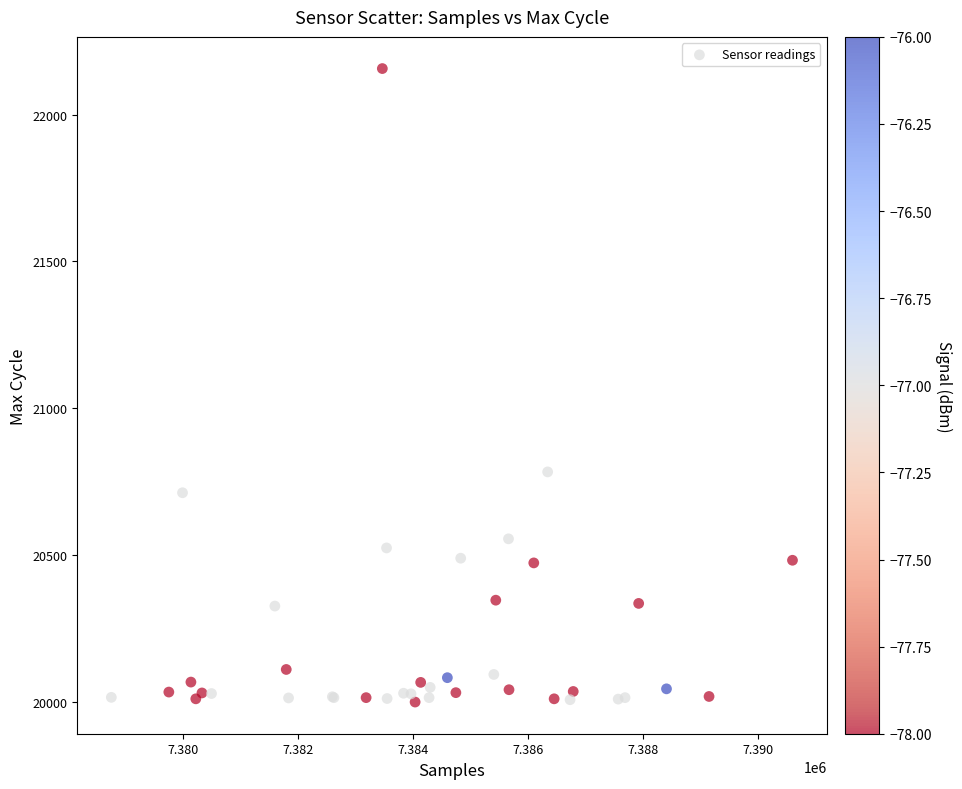

What Y value in the scatter plot is closest to 21078?

20783